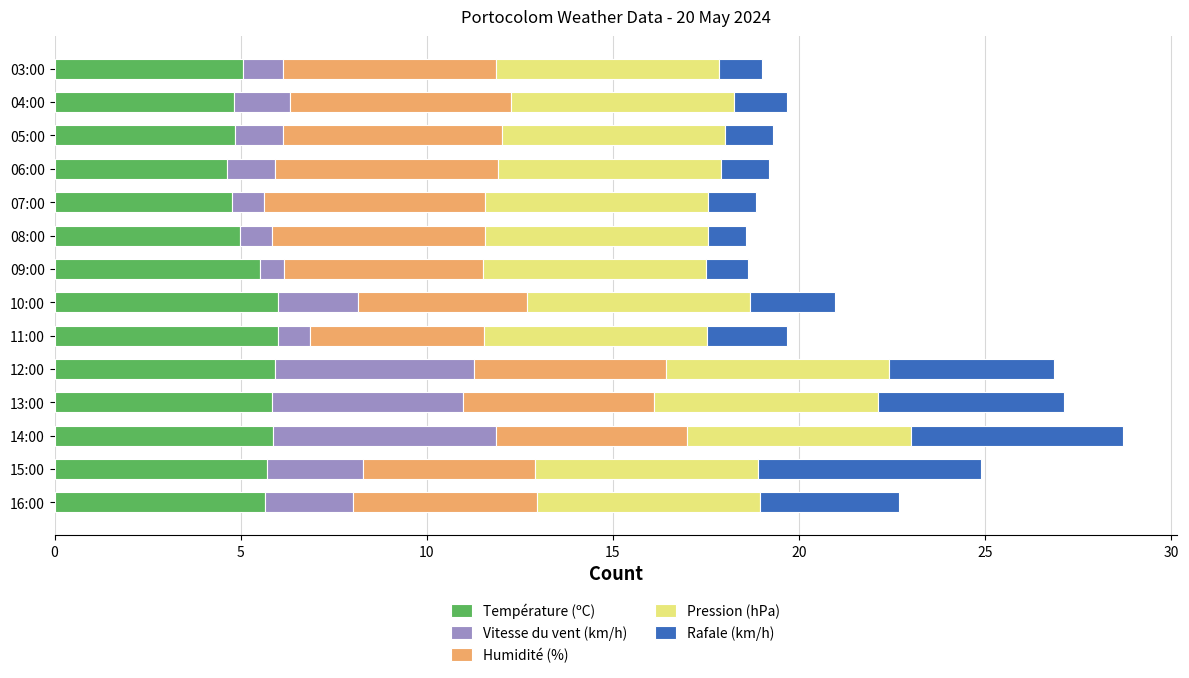

What is the lowest value of the Température (ºC) series?

4.6